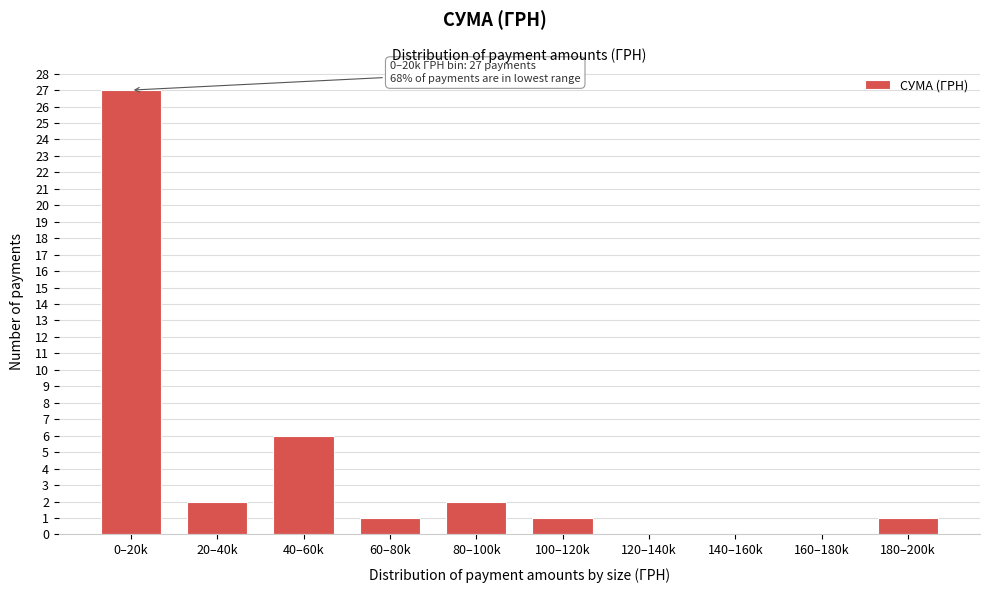

The value at 20–40k is 2. True or false?

True